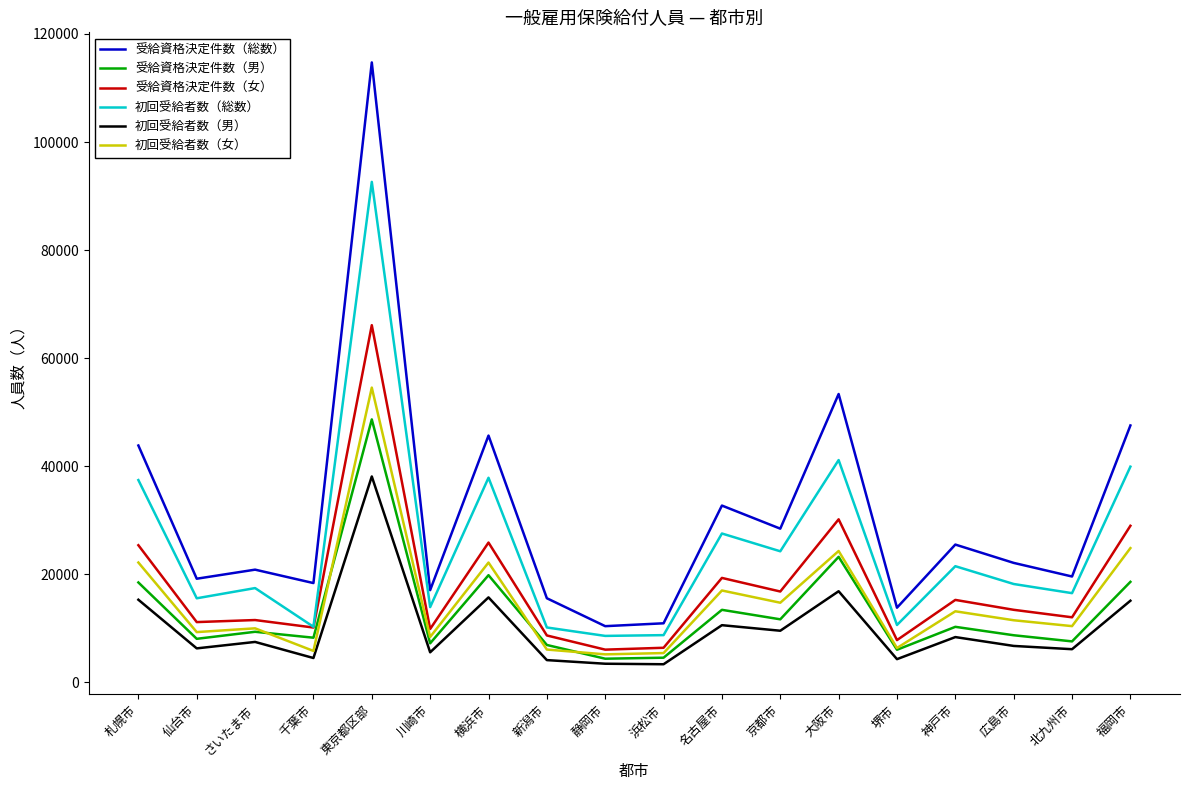

The 受給資格決定件数（女） series shows 7308 at 京都市. True or false?

False